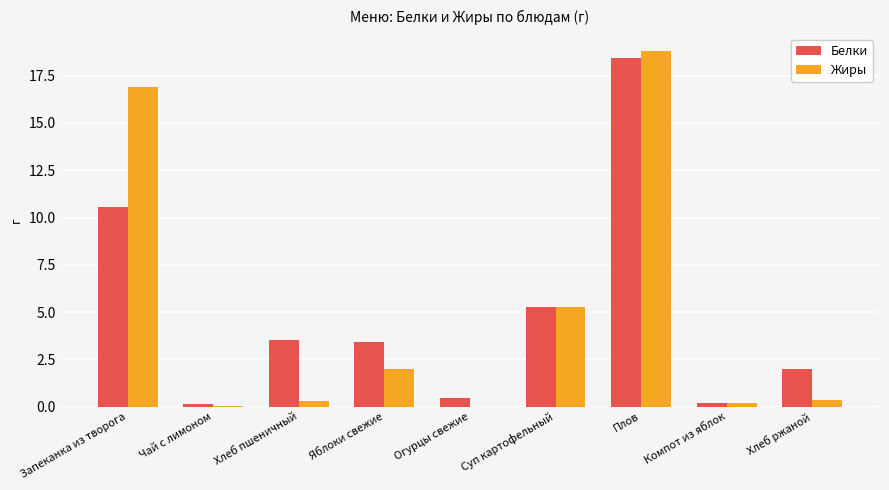

How many data points in Белки are above 3?

5